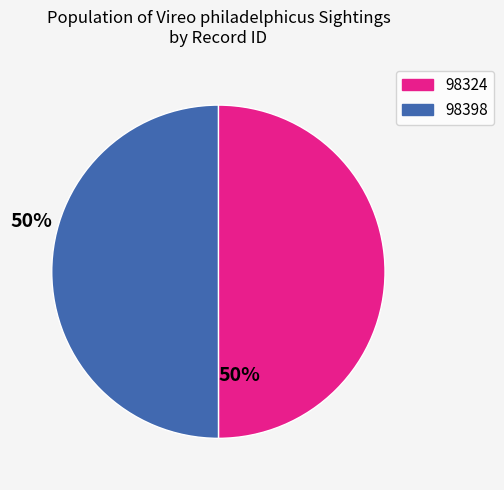

Do 98398 and 98324 together represent more than half of the pie?

Yes